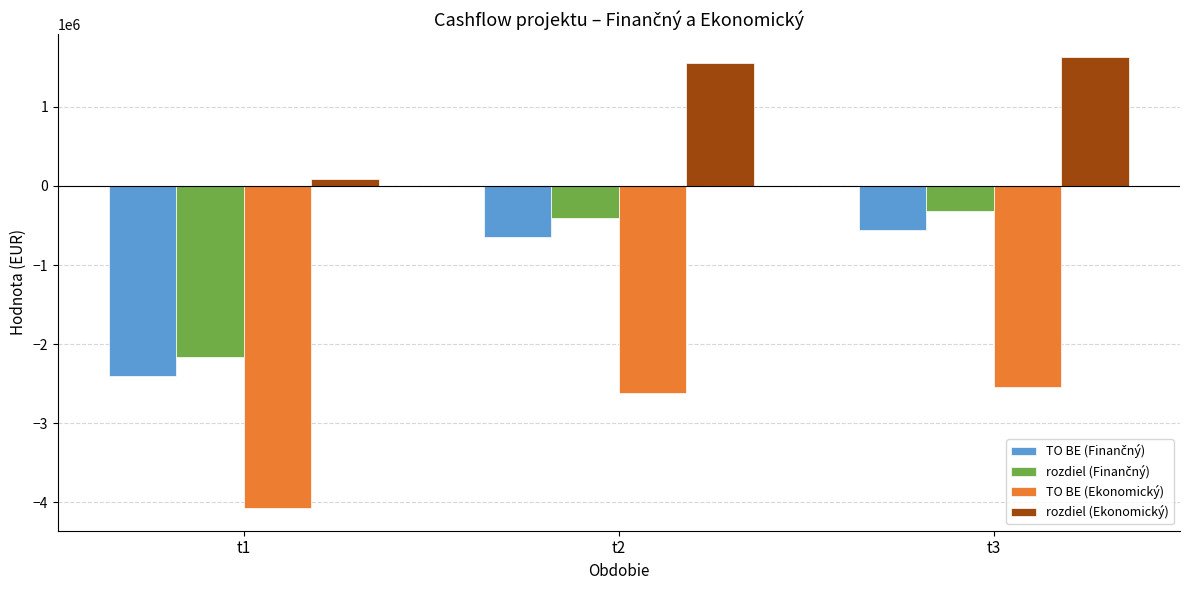

At which label does TO BE (Ekonomický) reach its minimum?

t1